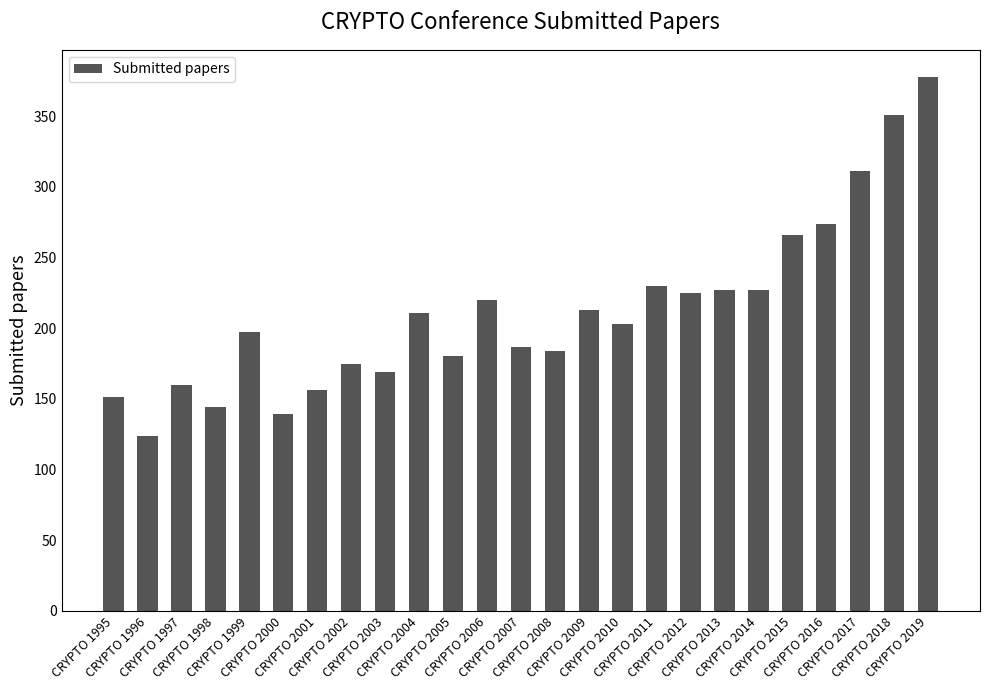

What is the value of the 11th bar from the left?

180